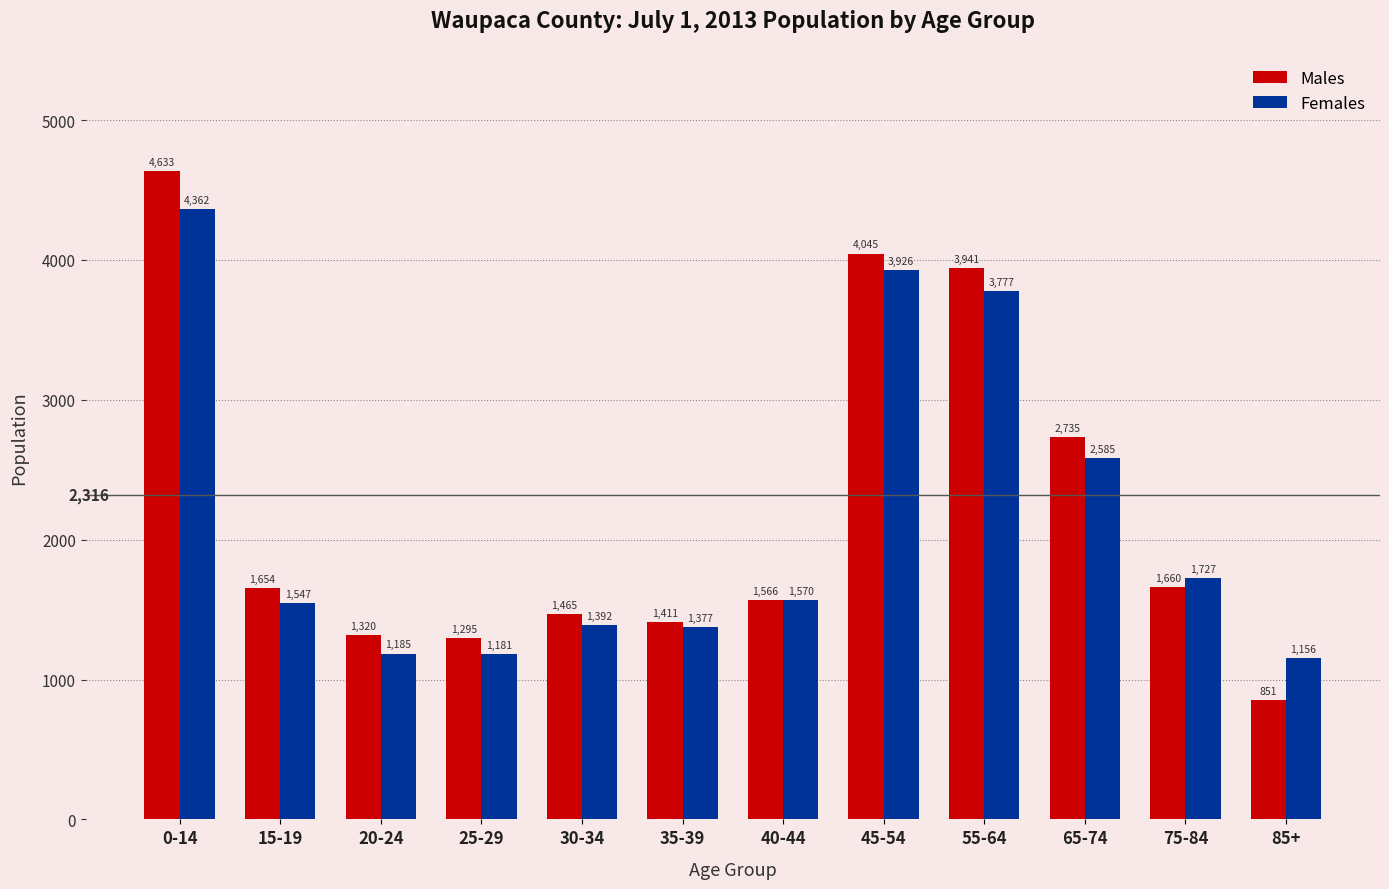

What is the difference between the maximum and second lowest values in the Females series?

3181